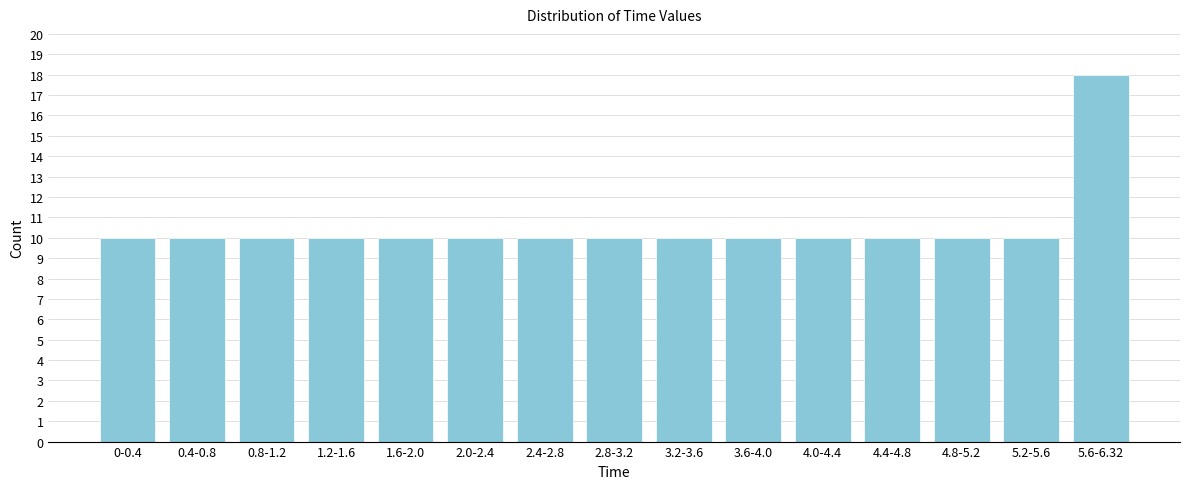

Reading right to left, list all the values displayed in this chart.

5.6-6.32=18	5.2-5.6=10	4.8-5.2=10	4.4-4.8=10	4.0-4.4=10	3.6-4.0=10	3.2-3.6=10	2.8-3.2=10	2.4-2.8=10	2.0-2.4=10	1.6-2.0=10	1.2-1.6=10	0.8-1.2=10	0.4-0.8=10	0-0.4=10